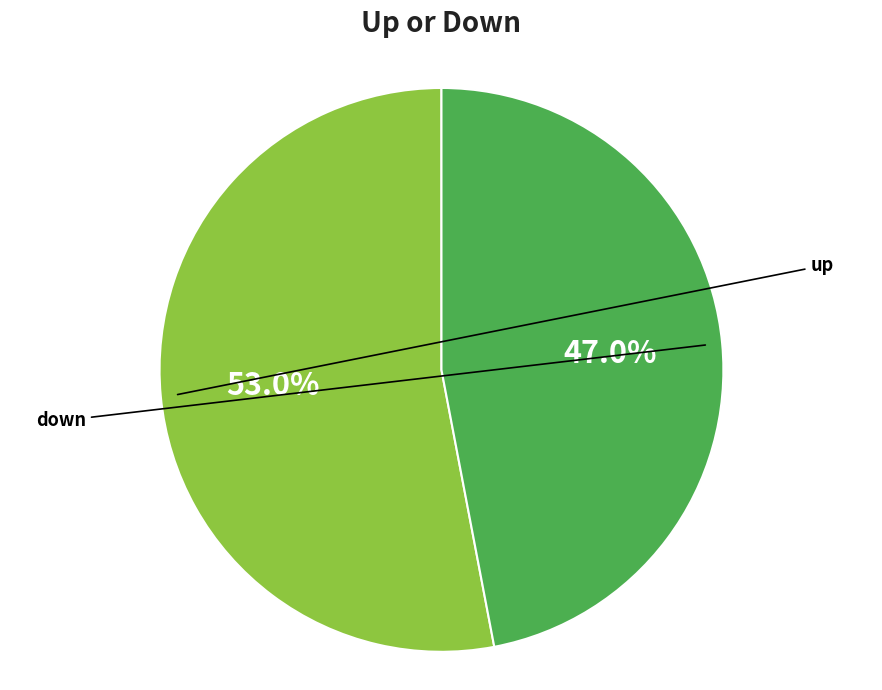

To the nearest percent, what portion does down represent?

47%